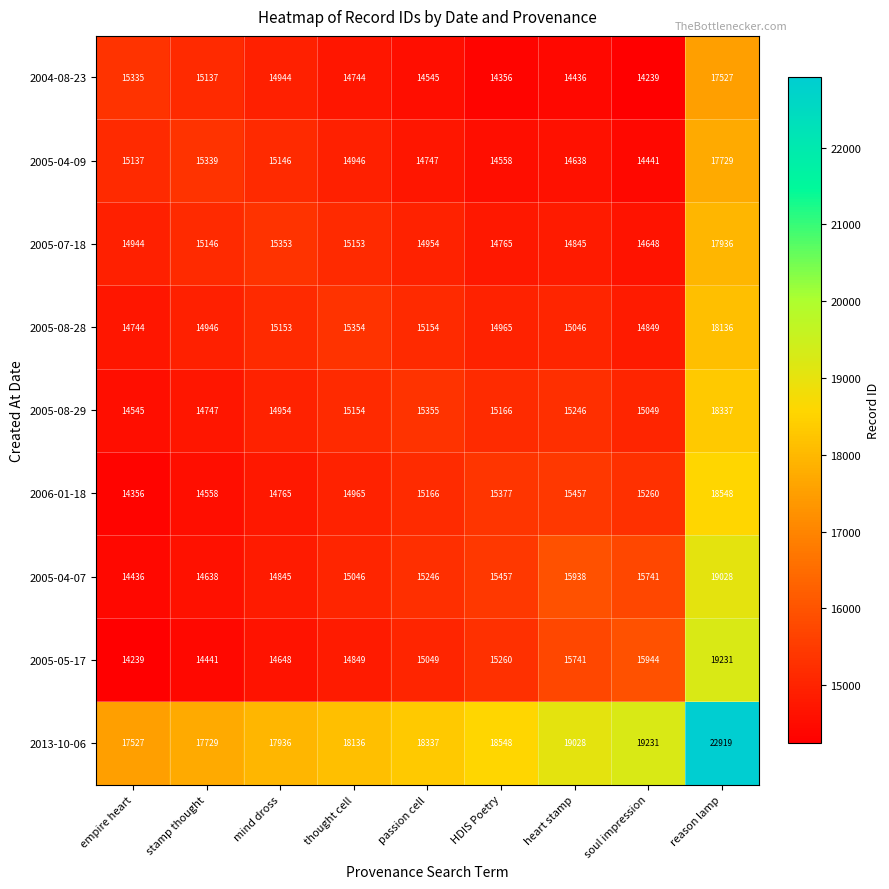

What is the sum of all 2013-10-06 values?

169391